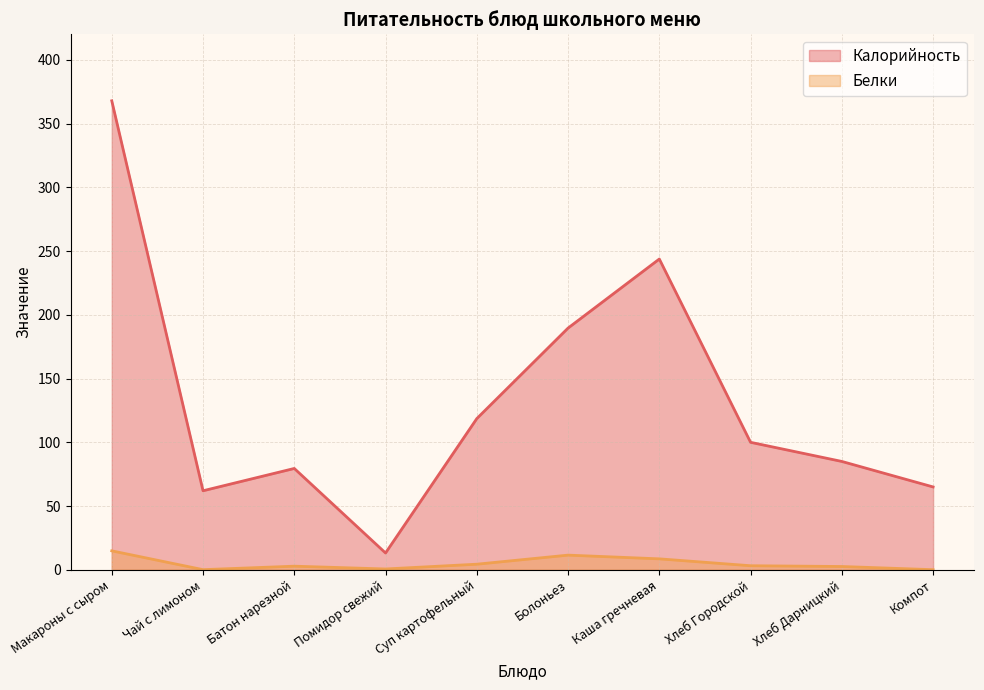

What are all the series names shown in the legend?

Калорийность, Белки